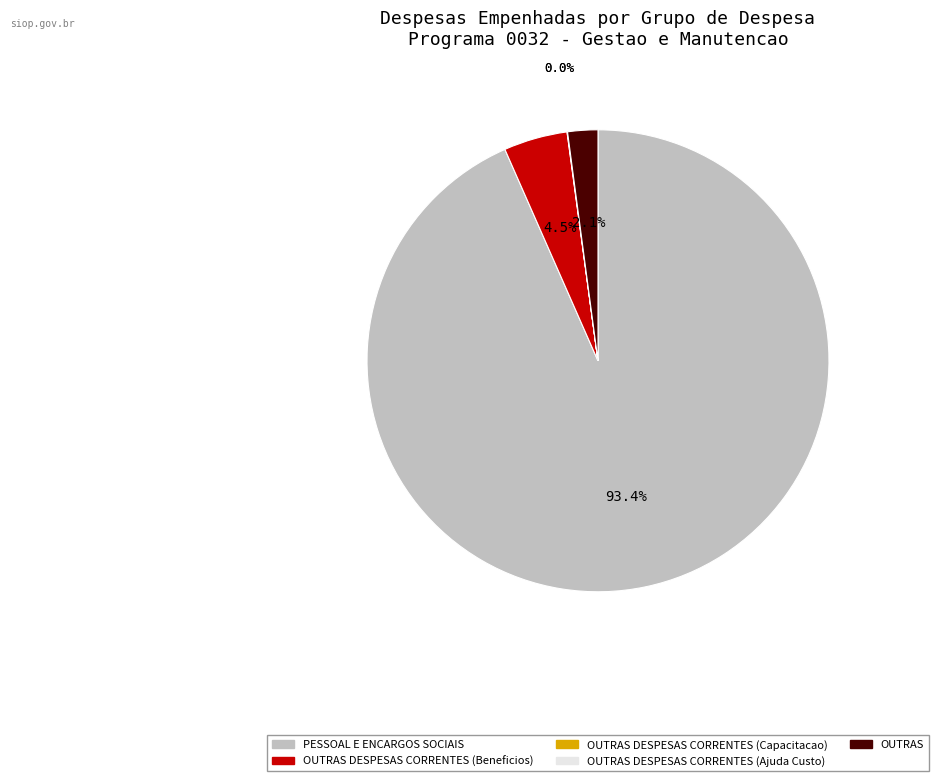

Is there a majority slice in this chart?

Yes